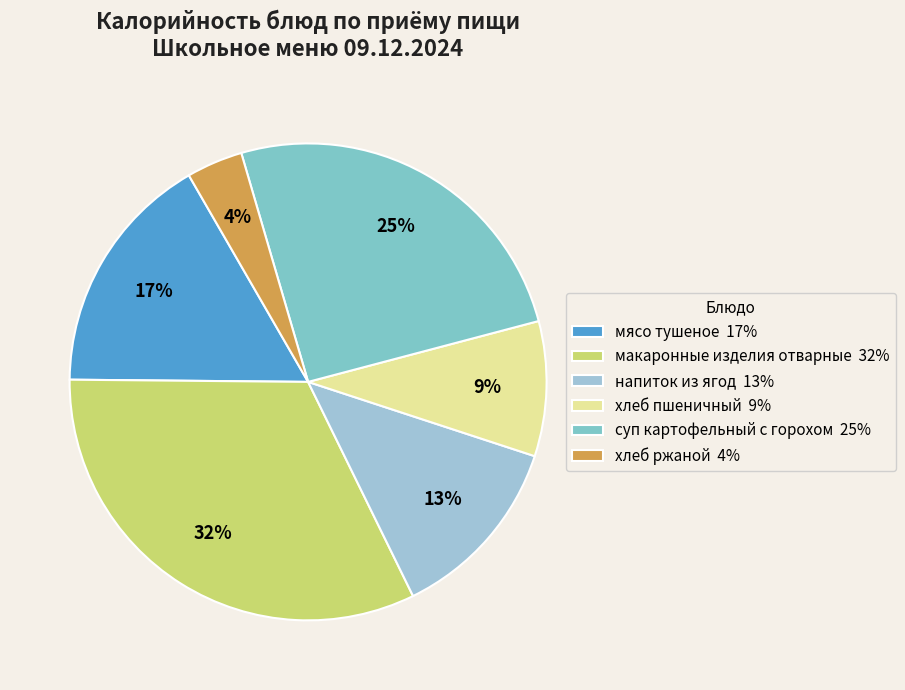

Which category has the smallest portion of the pie?

хлеб ржаной